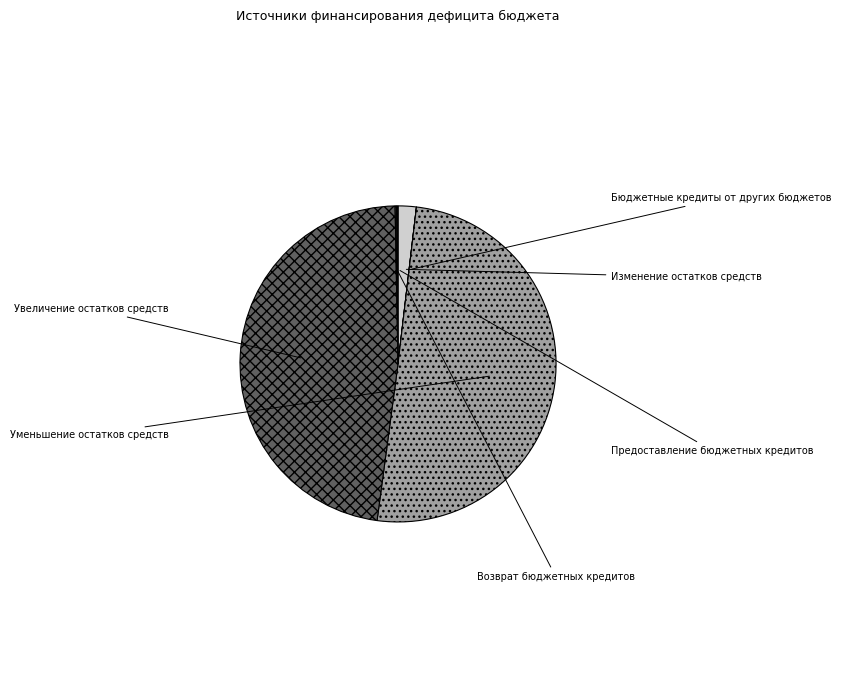

Rank the categories by value from highest to lowest.

Уменьшение остатков средств, Увеличение остатков средств, Изменение остатков средств, Возврат бюджетных кредитов, Предоставление бюджетных кредитов, Бюджетные кредиты от других бюджетов